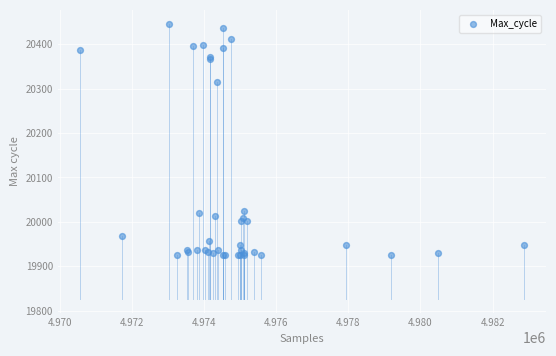

What Y value in the scatter plot is closest to 20186?

20314